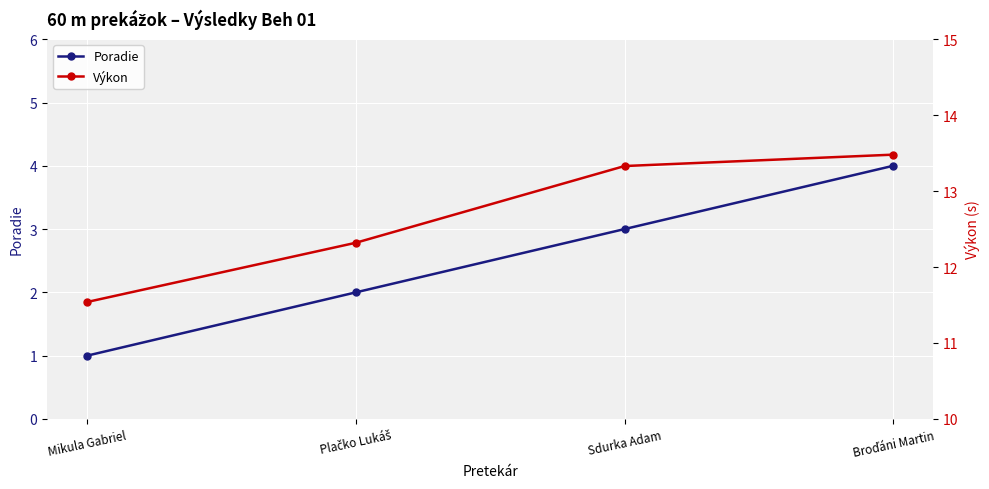

At which label is Výkon closest to 12?

Plačko Lukáš